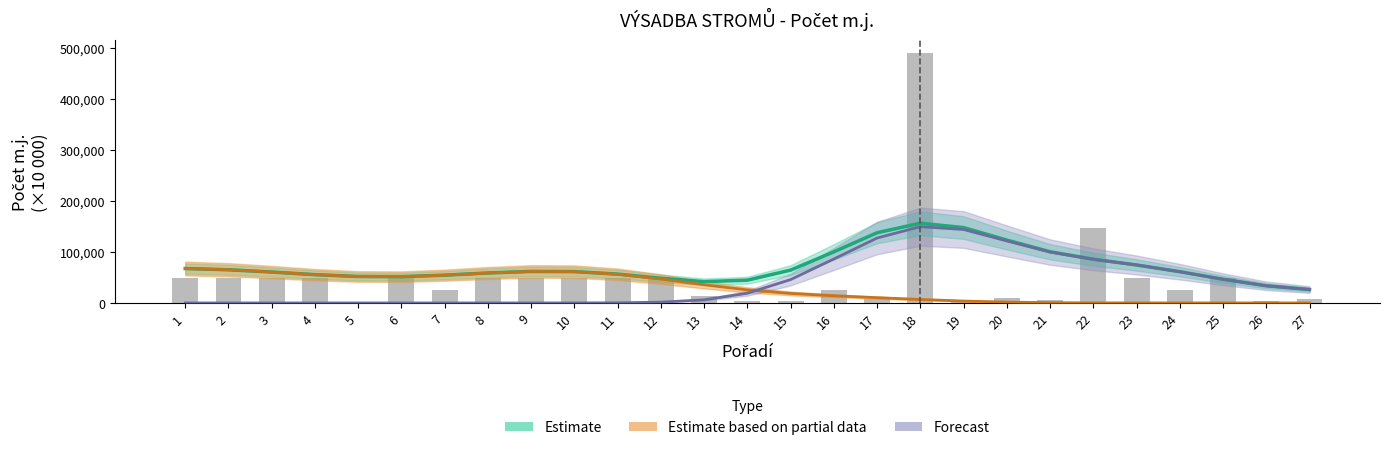

Which category has the highest value in the Estimate based on partial data series?

1